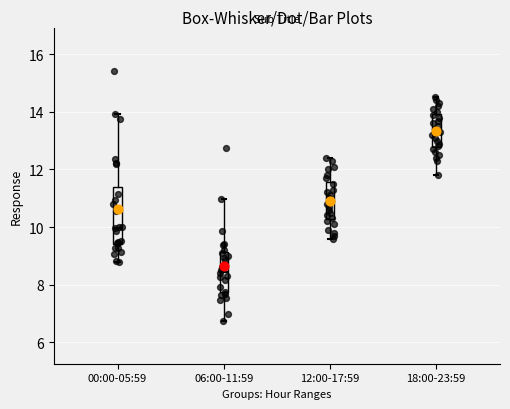

Which box has the highest median line?

18:00-23:59